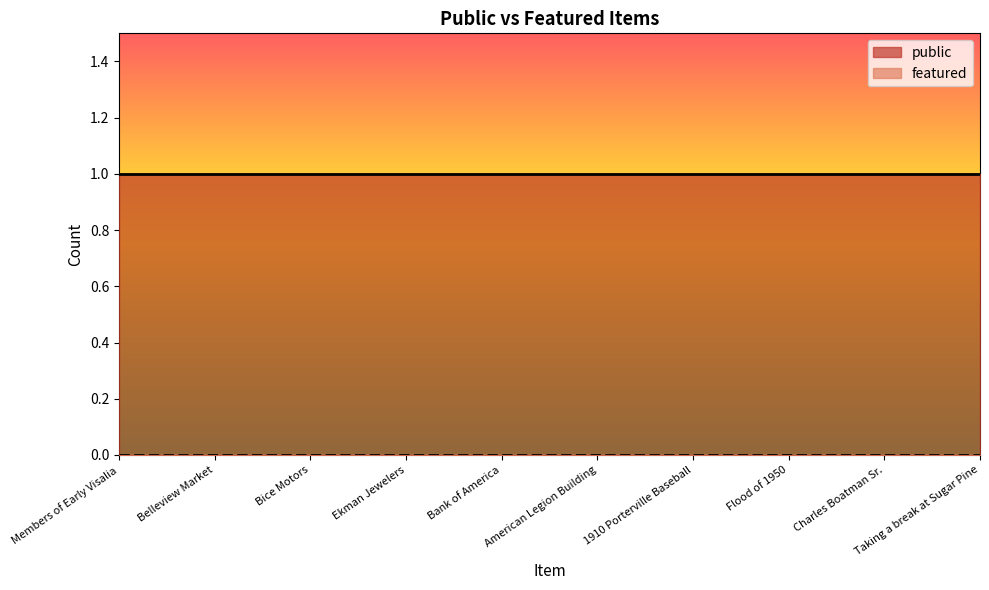

At which category is the sum across all series the highest?

Members of Early Visalia